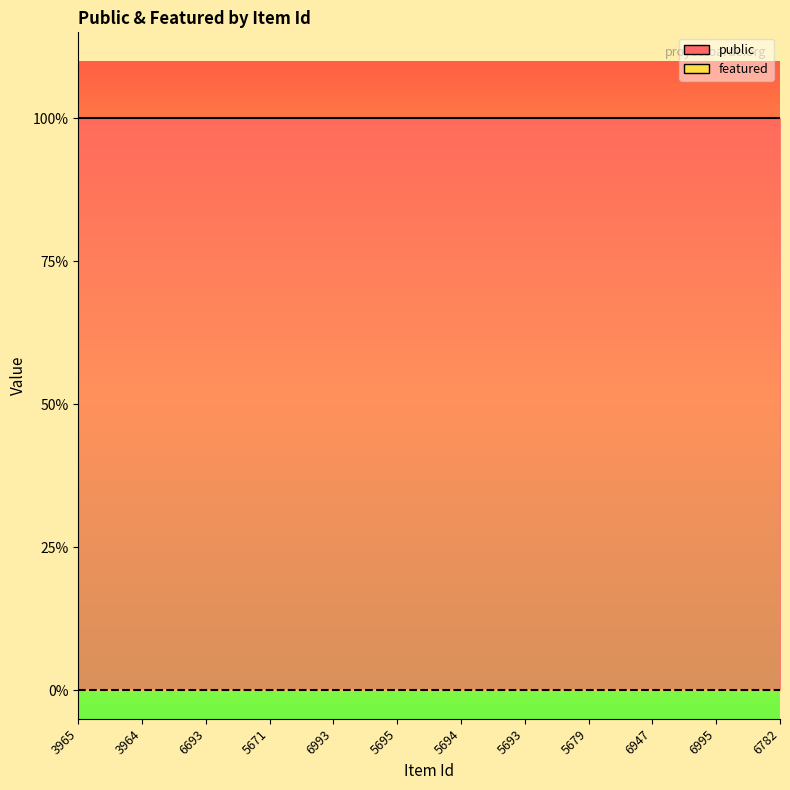

True or false: featured and public cross at least once.

False